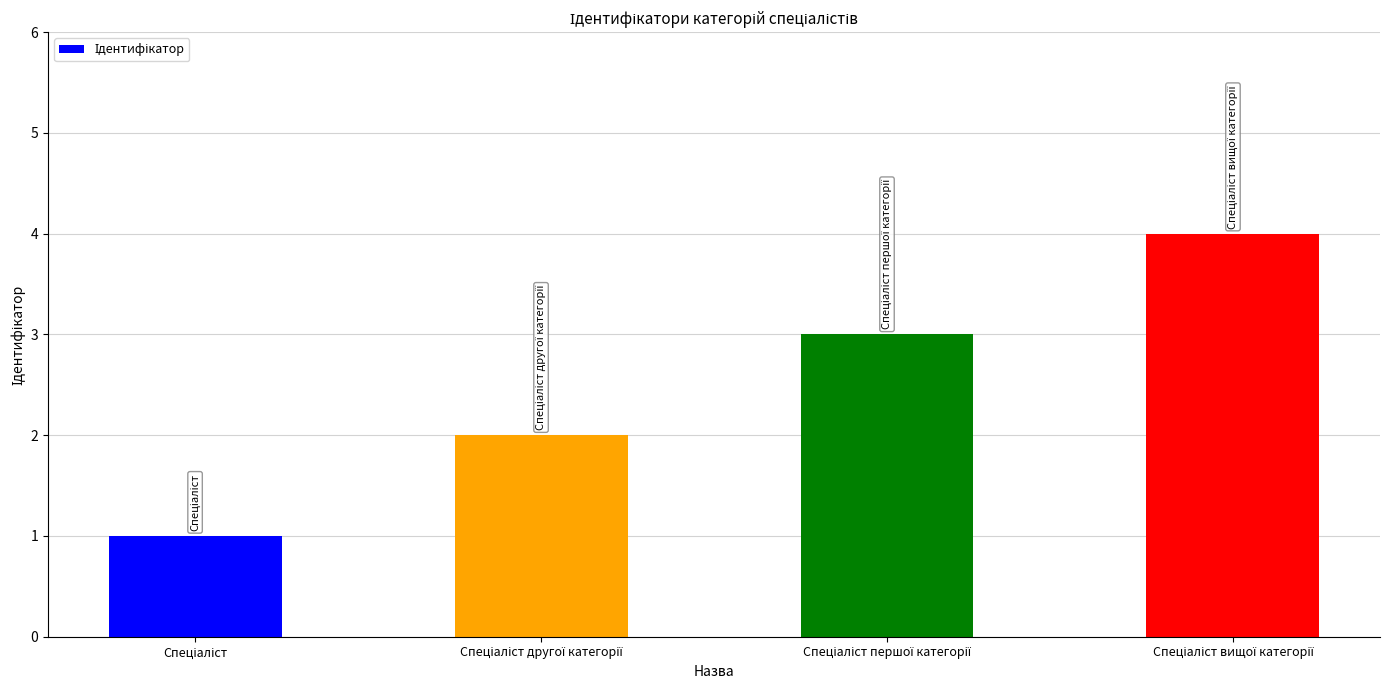

What is the greatest value displayed?

4